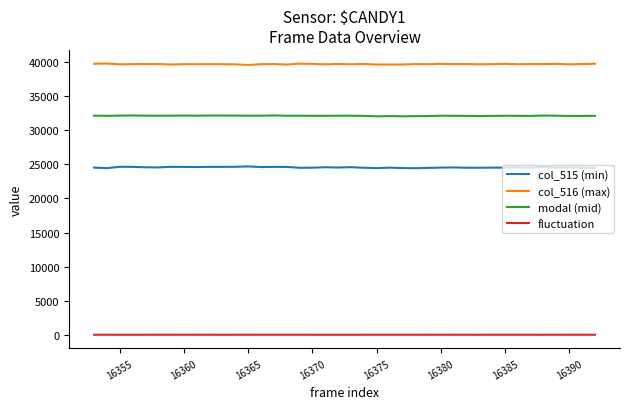

Rank the series by their maximum value, from highest to lowest.

col_516 (max), modal (mid), col_515 (min), fluctuation